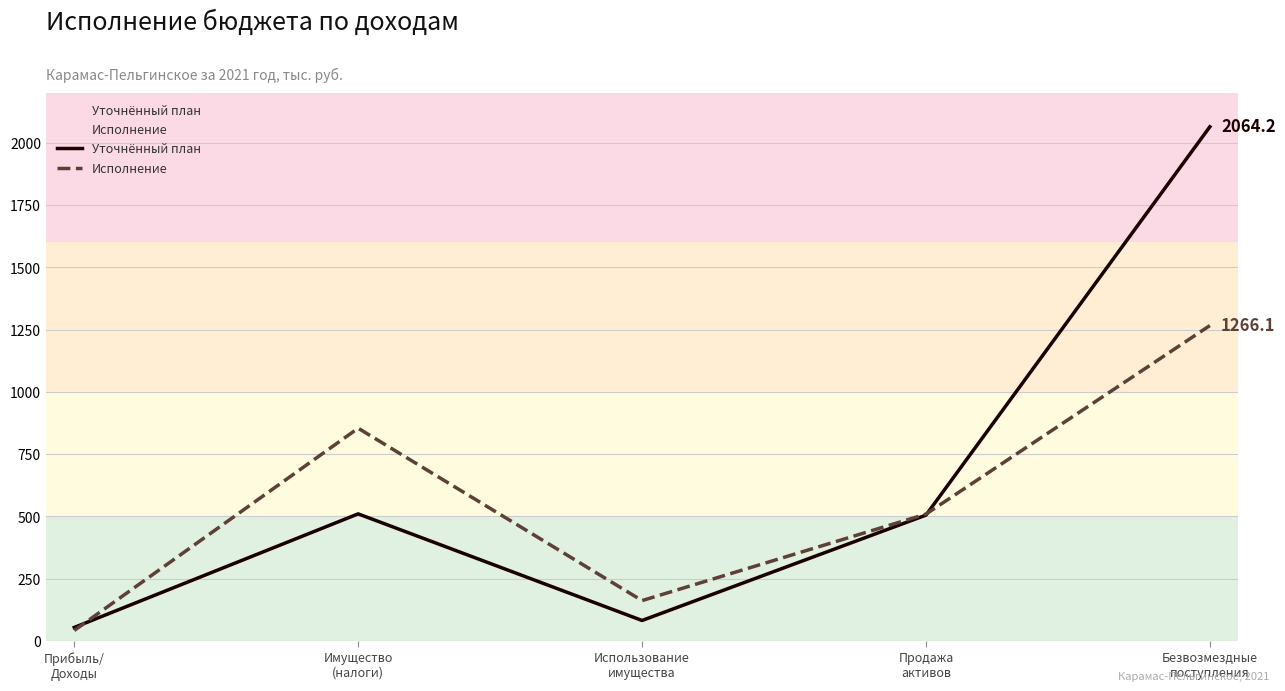

What is the difference between the second highest and minimum values in the Исполнение series?

812.0